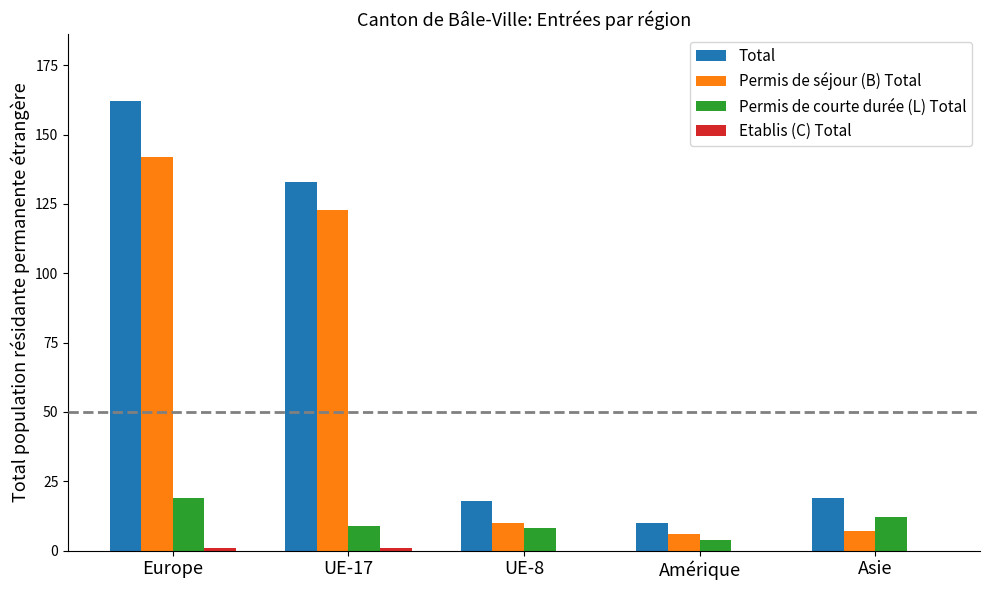

The value of Permis de courte durée (L) Total at Amérique is 4. True or false?

True